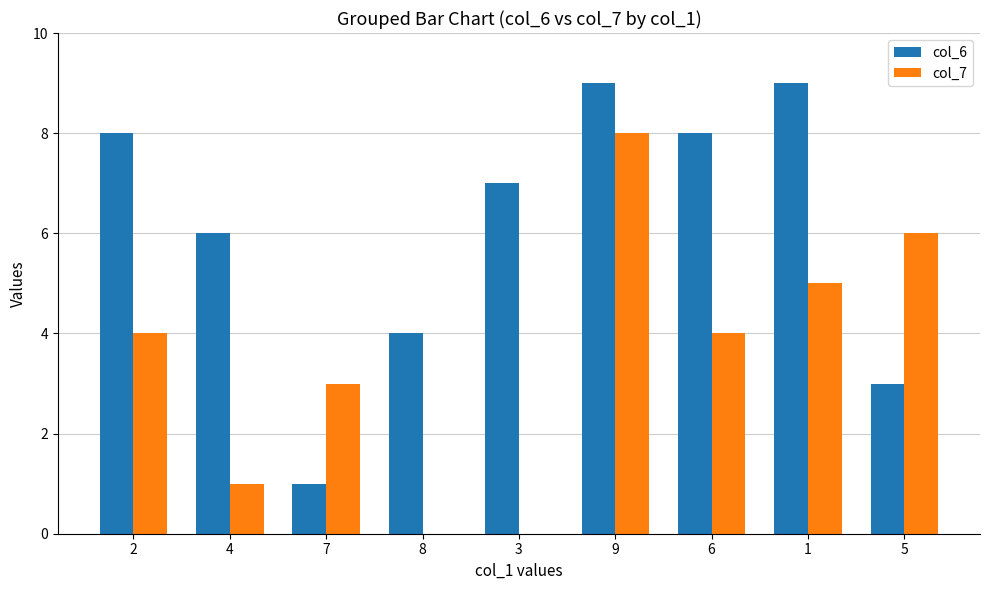

Which series has the largest total across all categories?

col_6